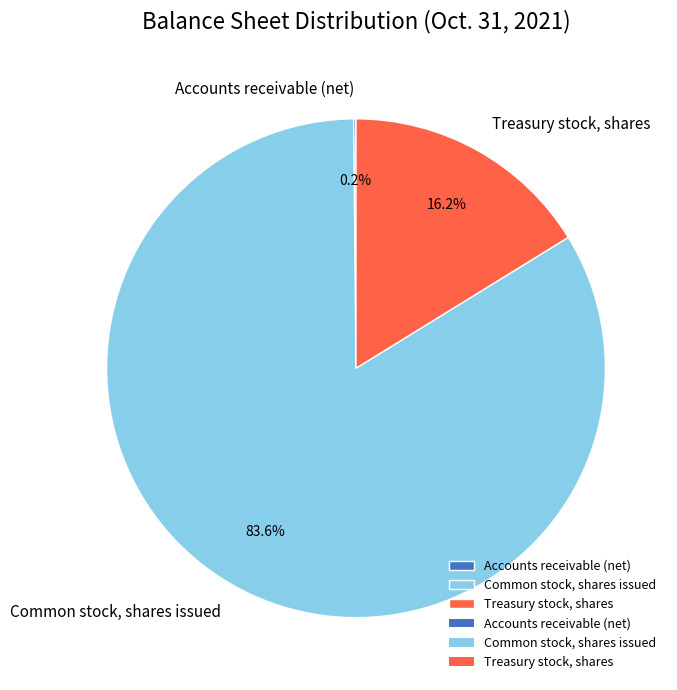

Does any single category account for the majority?

Yes